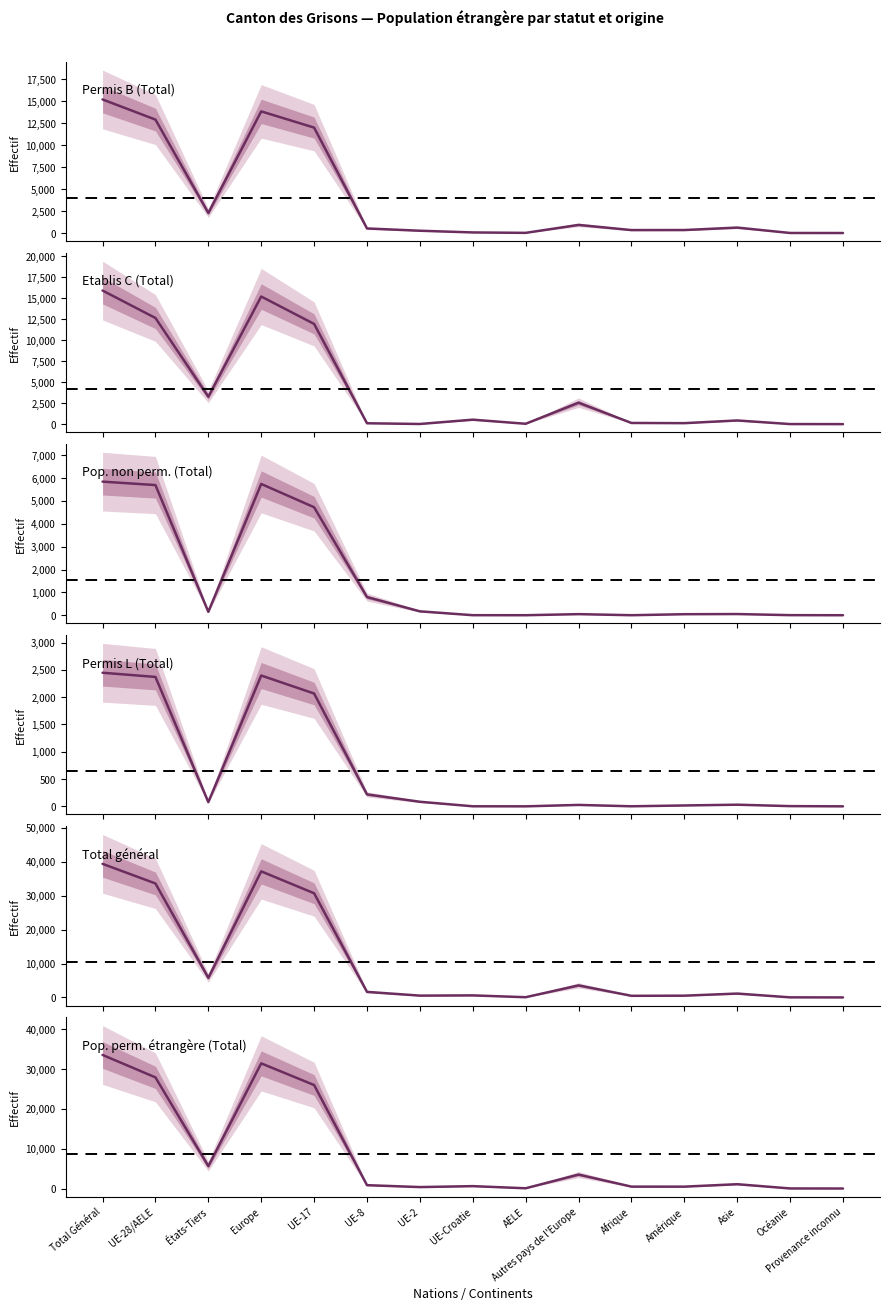

What is the average value of the Total général series?

10356